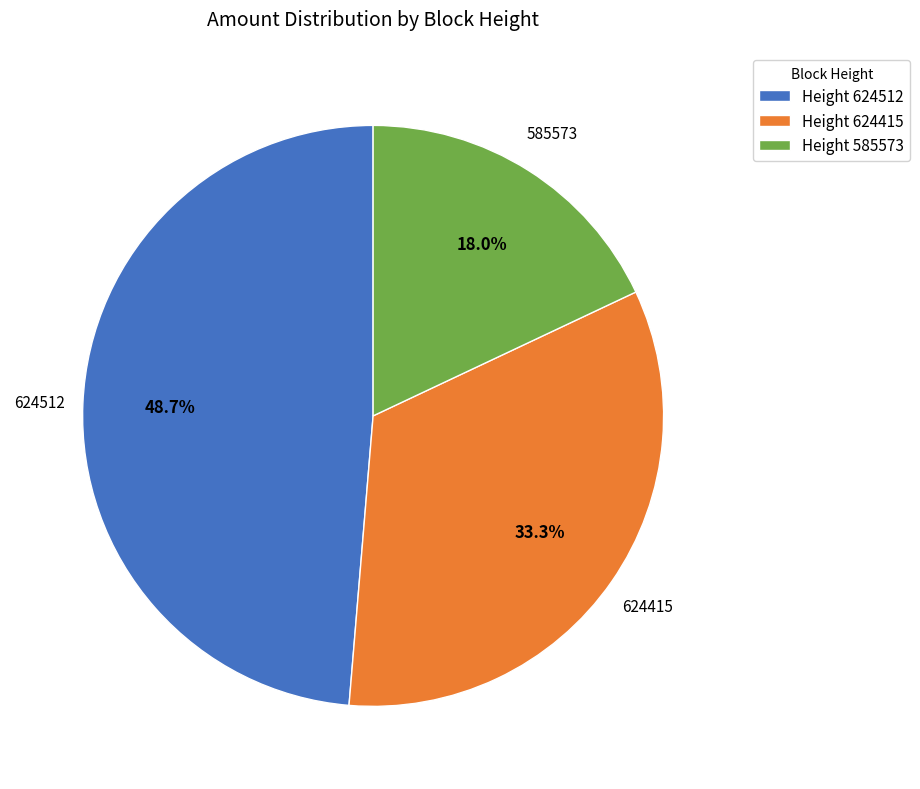

What portion of the pie excludes Height 624415?

66.7%